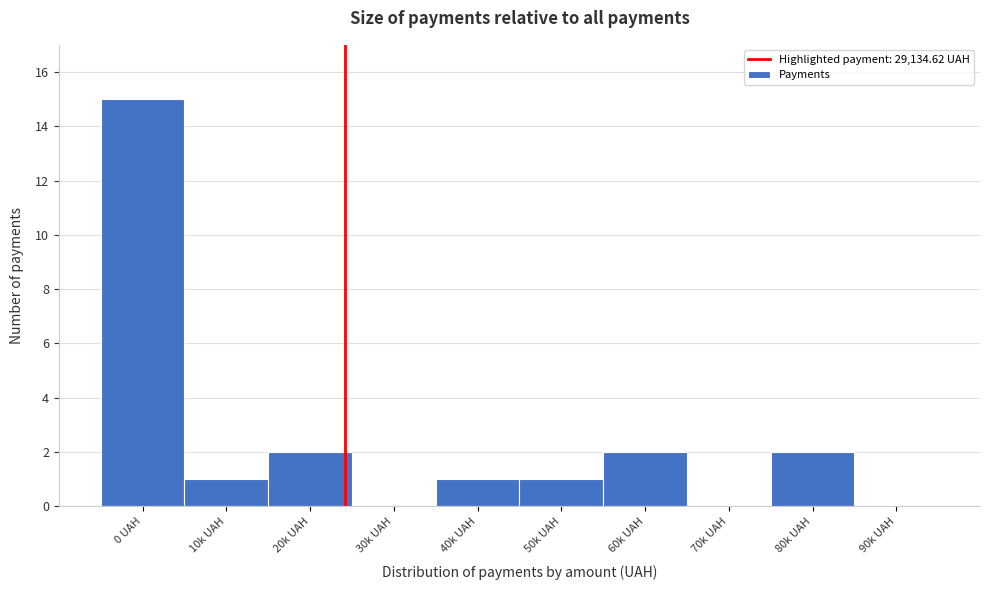

Reading right to left, extract all data points from this chart.

90k UAH=0	80k UAH=2	70k UAH=0	60k UAH=2	50k UAH=1	40k UAH=1	30k UAH=0	20k UAH=2	10k UAH=1	0 UAH=15